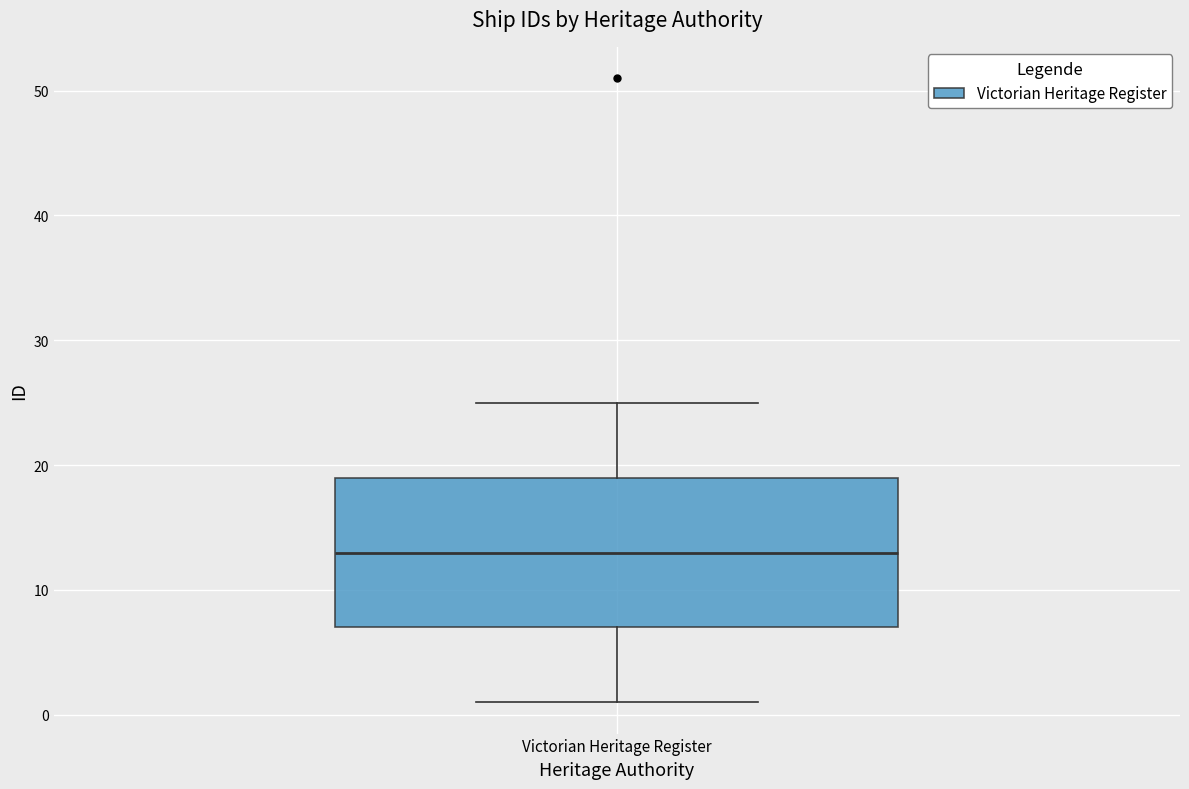

Read this box plot against the y-axis: the position of the median line, the range covered by the box, and the ends of both whiskers. The values are not printed on the chart, so give them approximately, as read against the axis.

median 13, box 7 to 19, whiskers 1 to 25